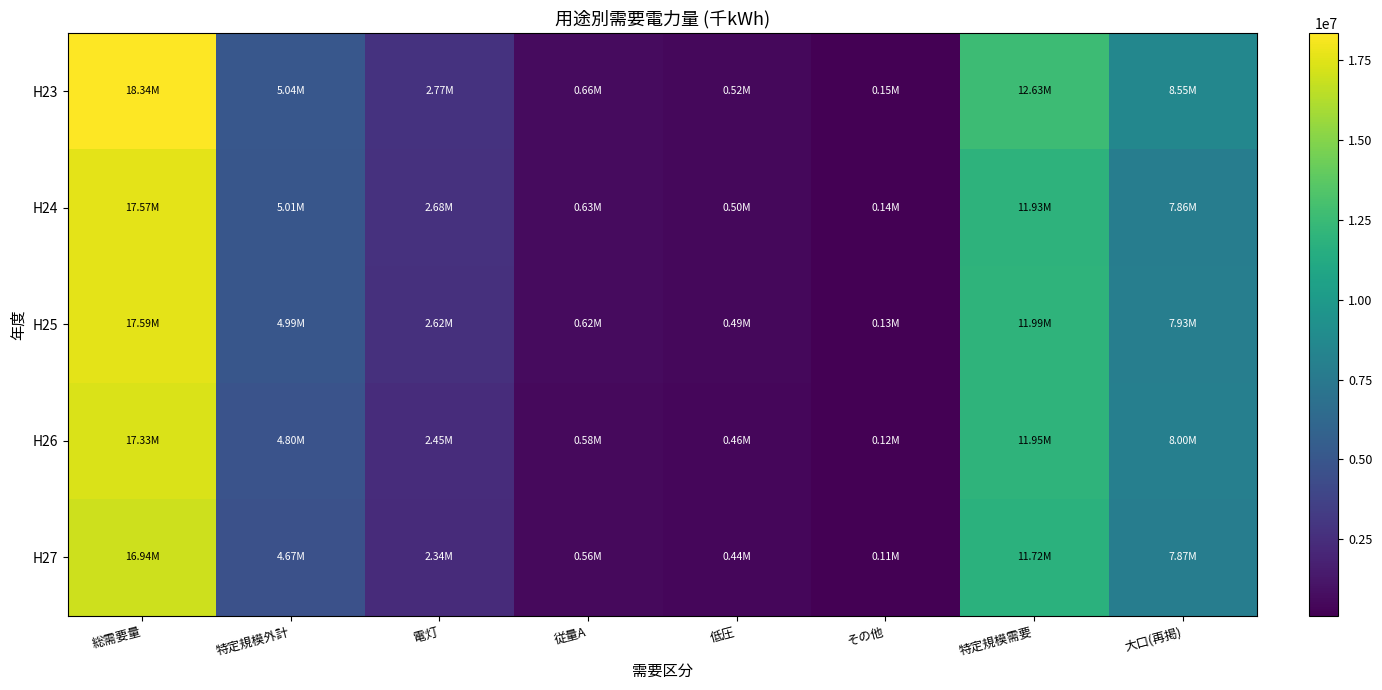

Which series has the largest range (max minus min)?

H23